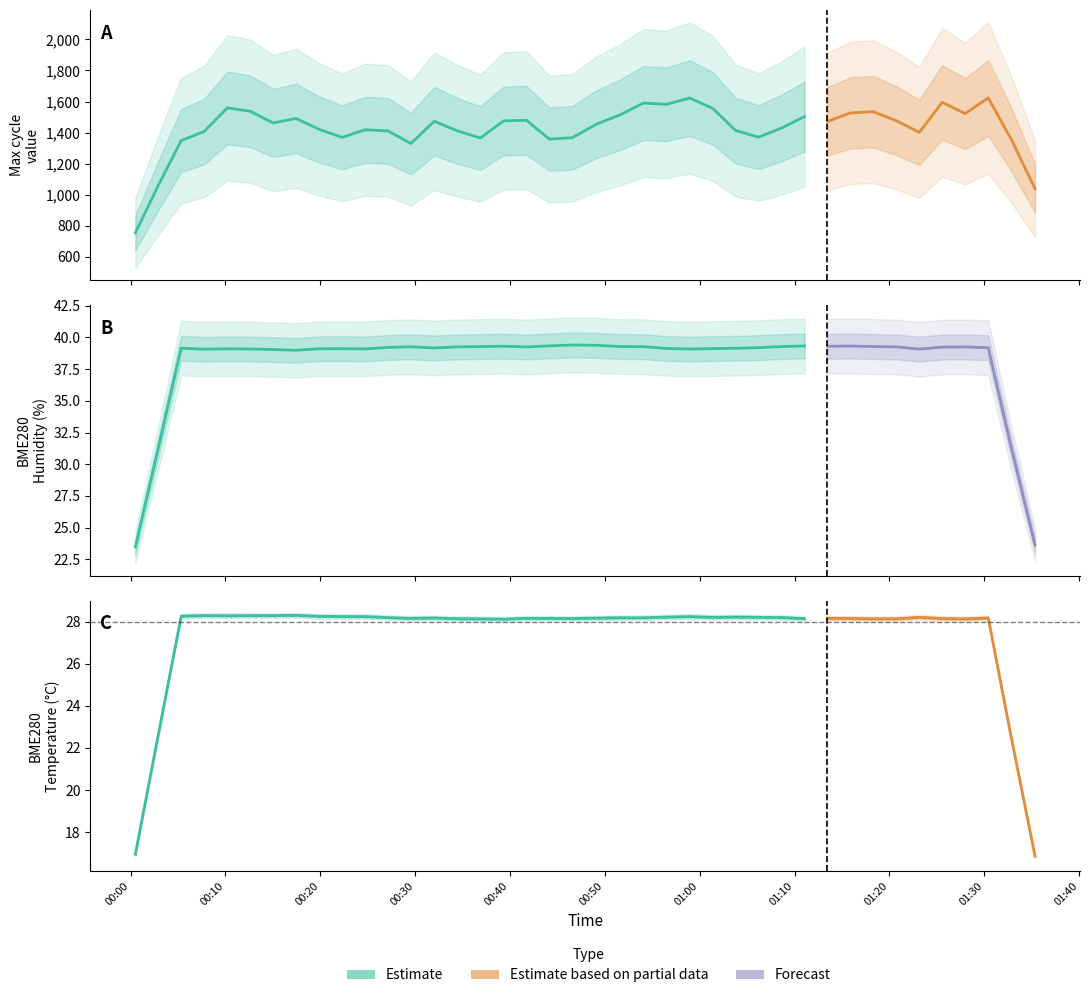

How many categories are shown in the chart?

40